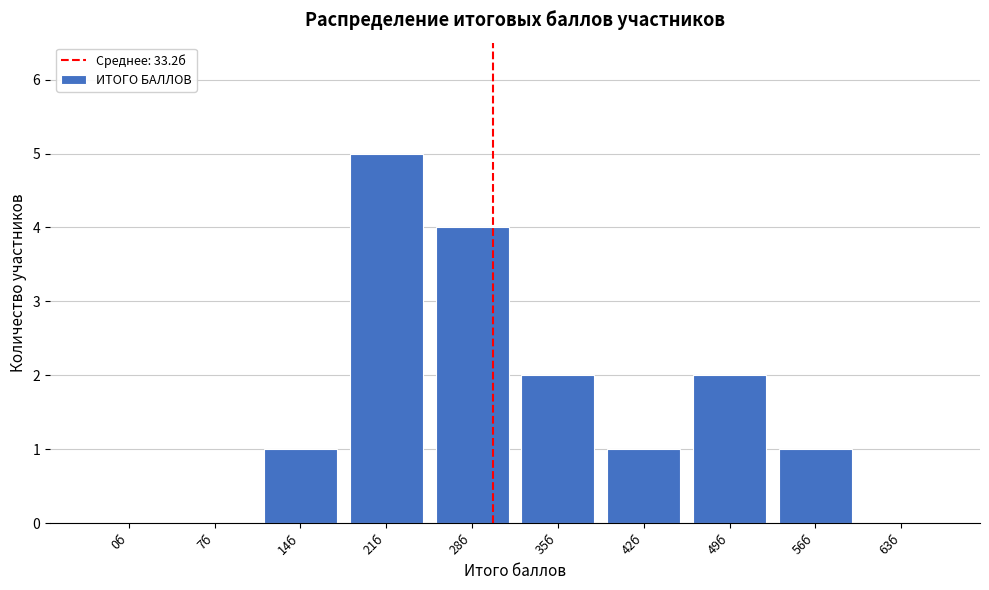

Reading left to right, transcribe all the data shown in this chart.

0б=0	7б=0	14б=1	21б=5	28б=4	35б=2	42б=1	49б=2	56б=1	63б=0